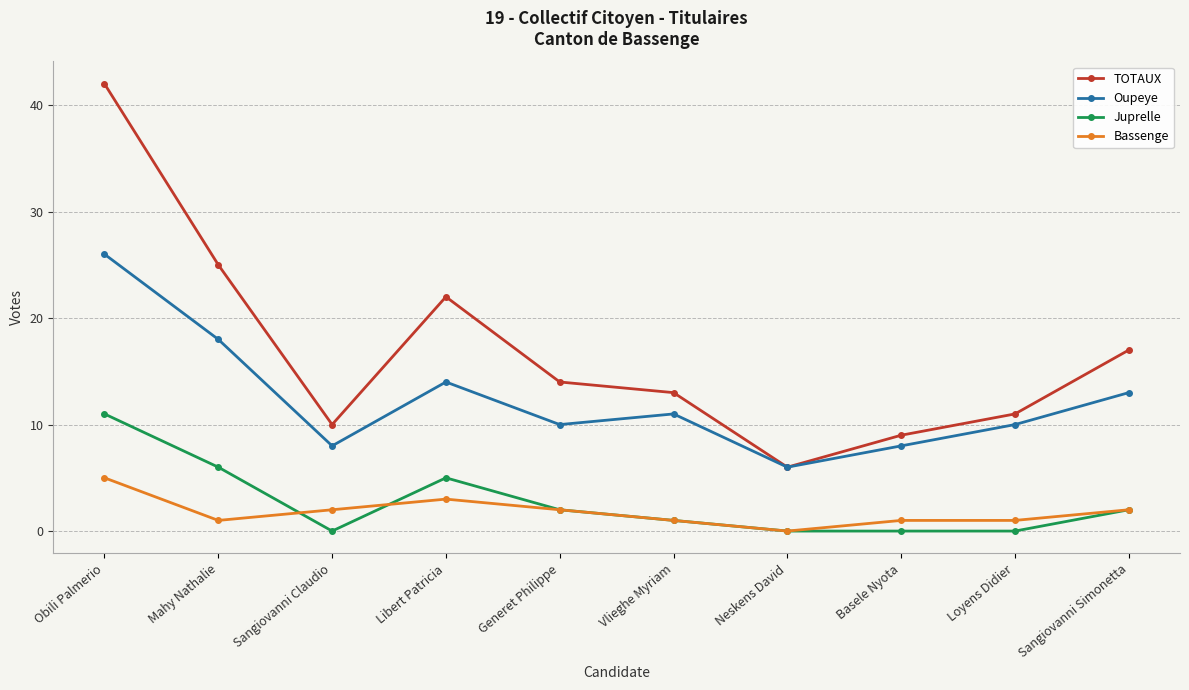

Is this an area chart (filled region under the line)?

No